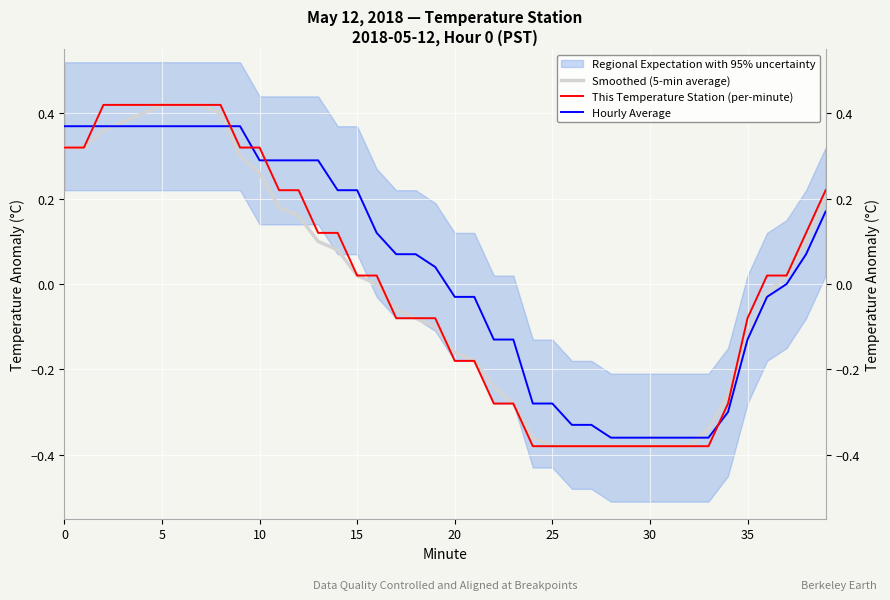

The value of Hourly Average at 5 is 0.4. True or false?

True